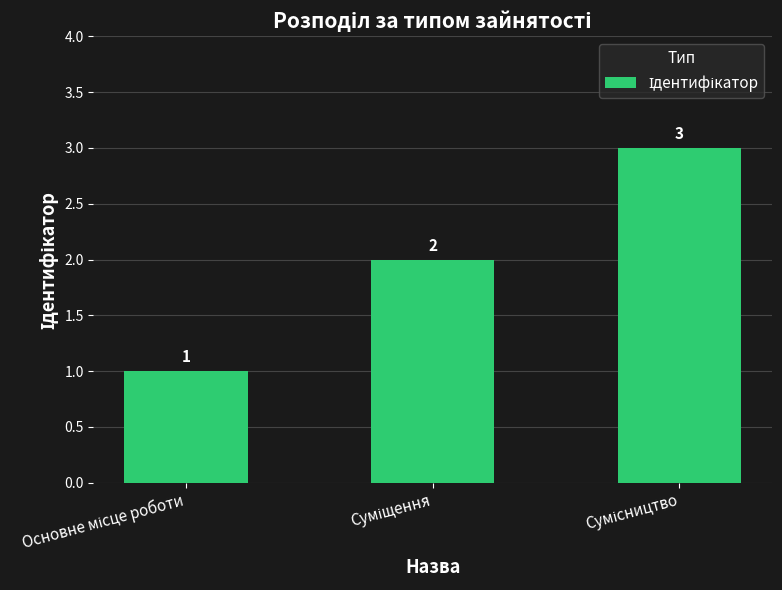

What is the maximum value shown in the chart?

3